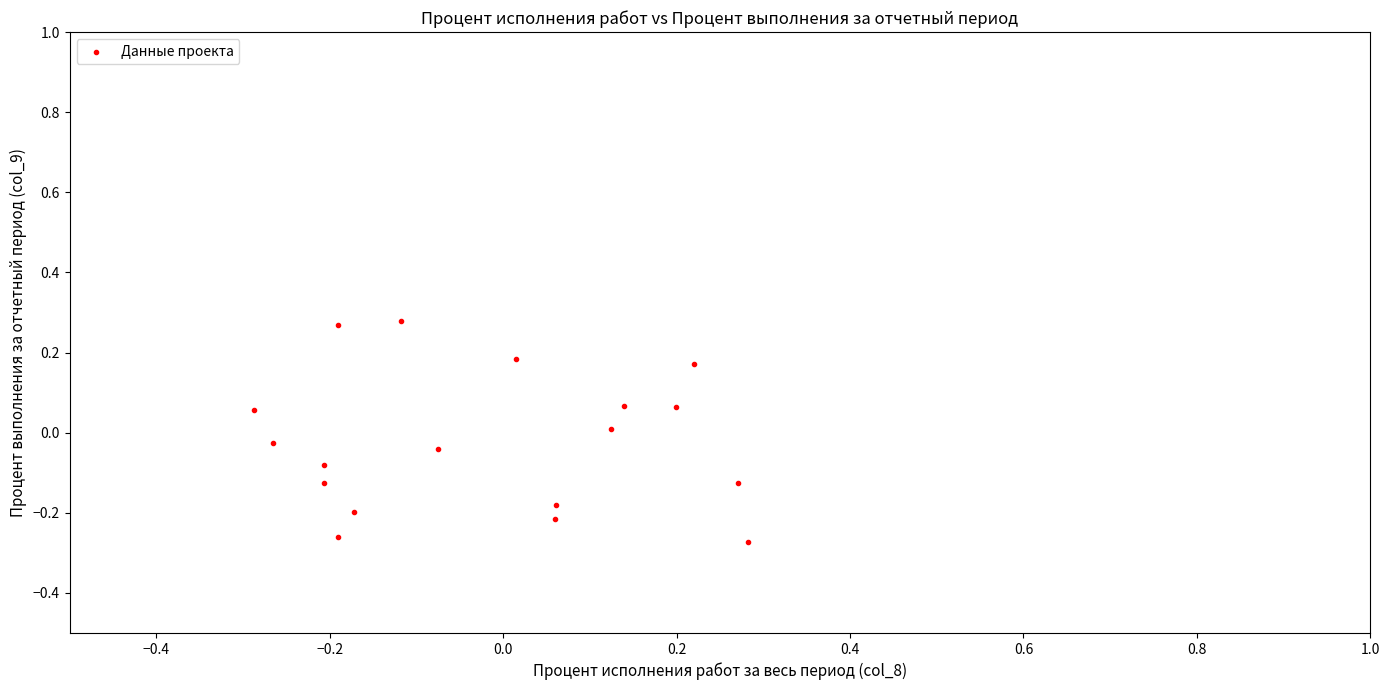

What is the range of X values (max minus min)?

0.6